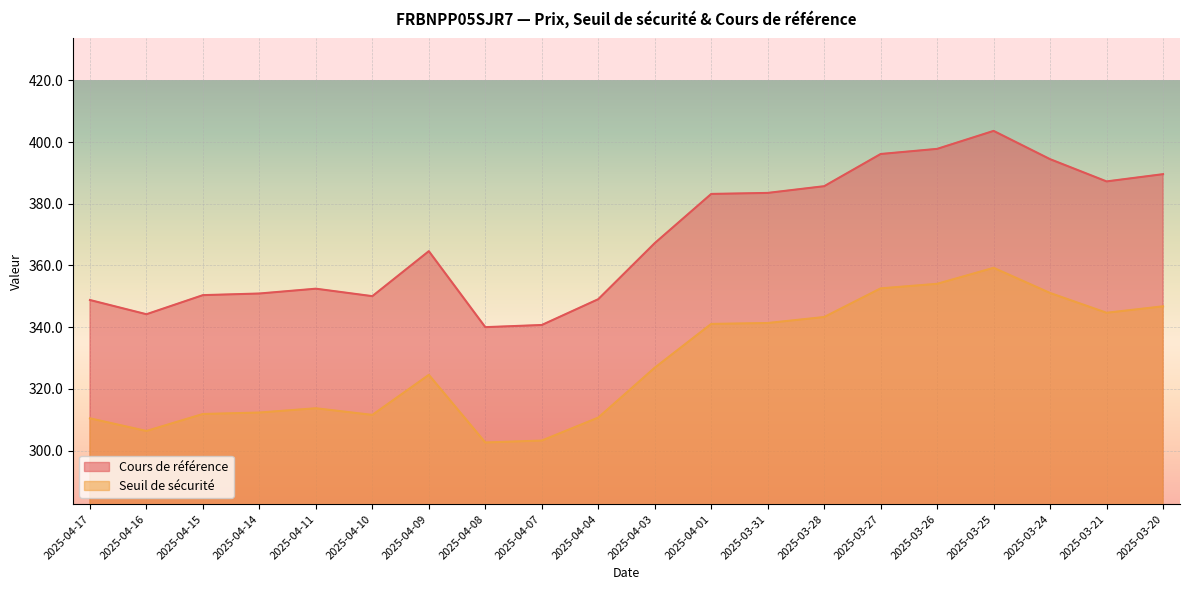

Which label corresponds to the smallest value in the chart?

2025-04-08